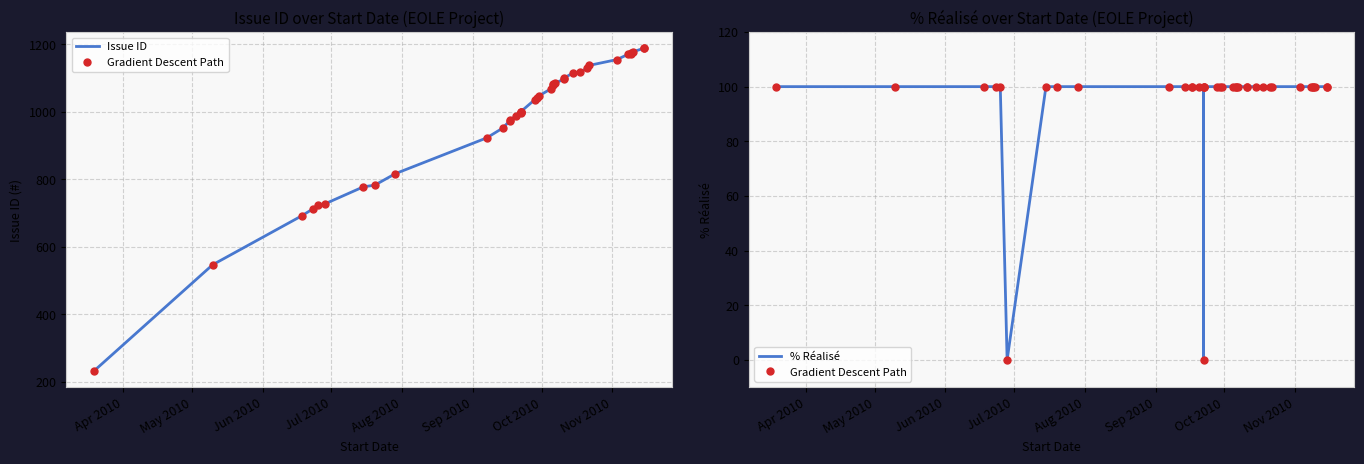

At how many categories does at least one series exceed 466?

37